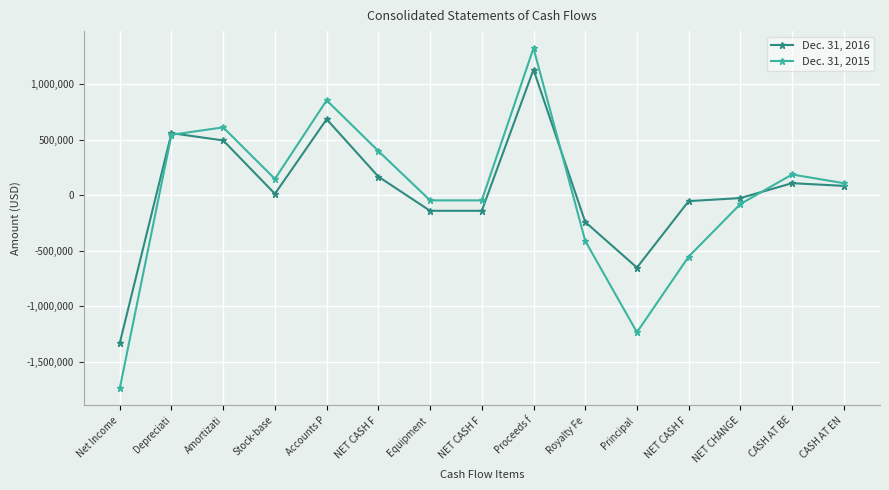

Rank the series by their maximum value, from lowest to highest.

Dec. 31, 2016, Dec. 31, 2015